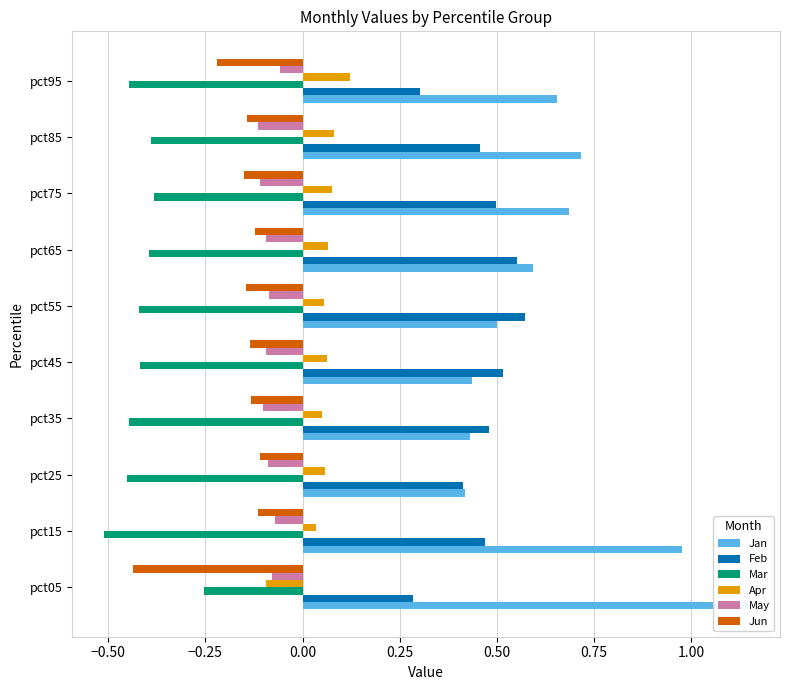

What is the average value of the May series?

-0.1